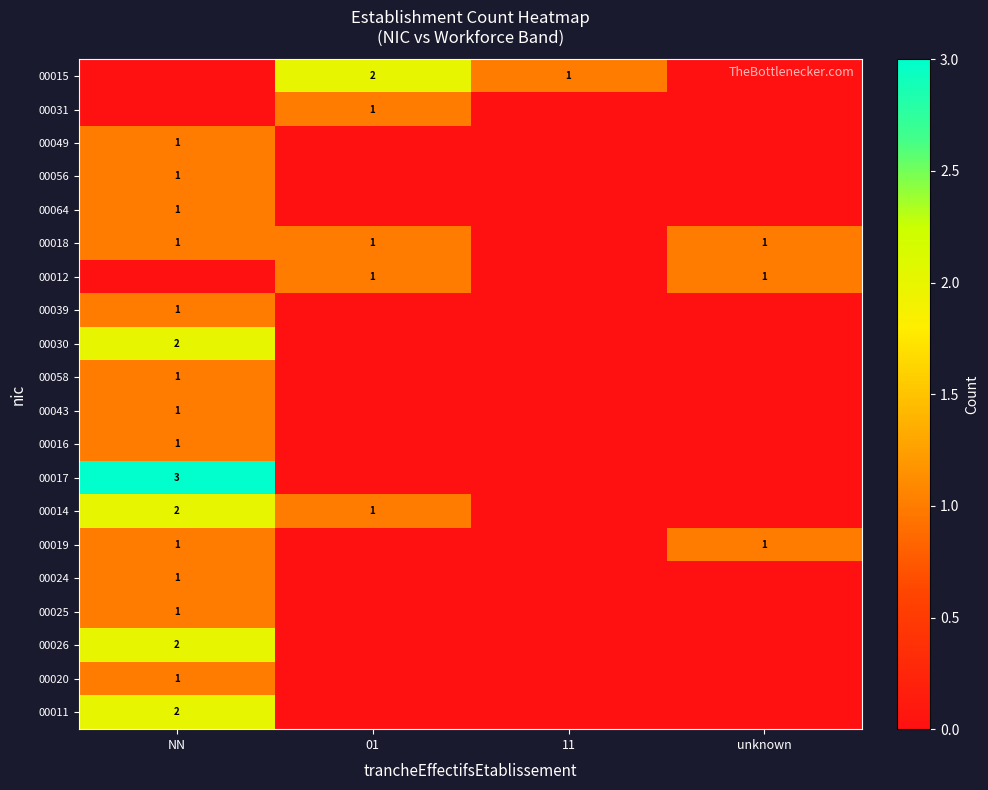

The 00014 series shows 1 at 01. True or false?

True